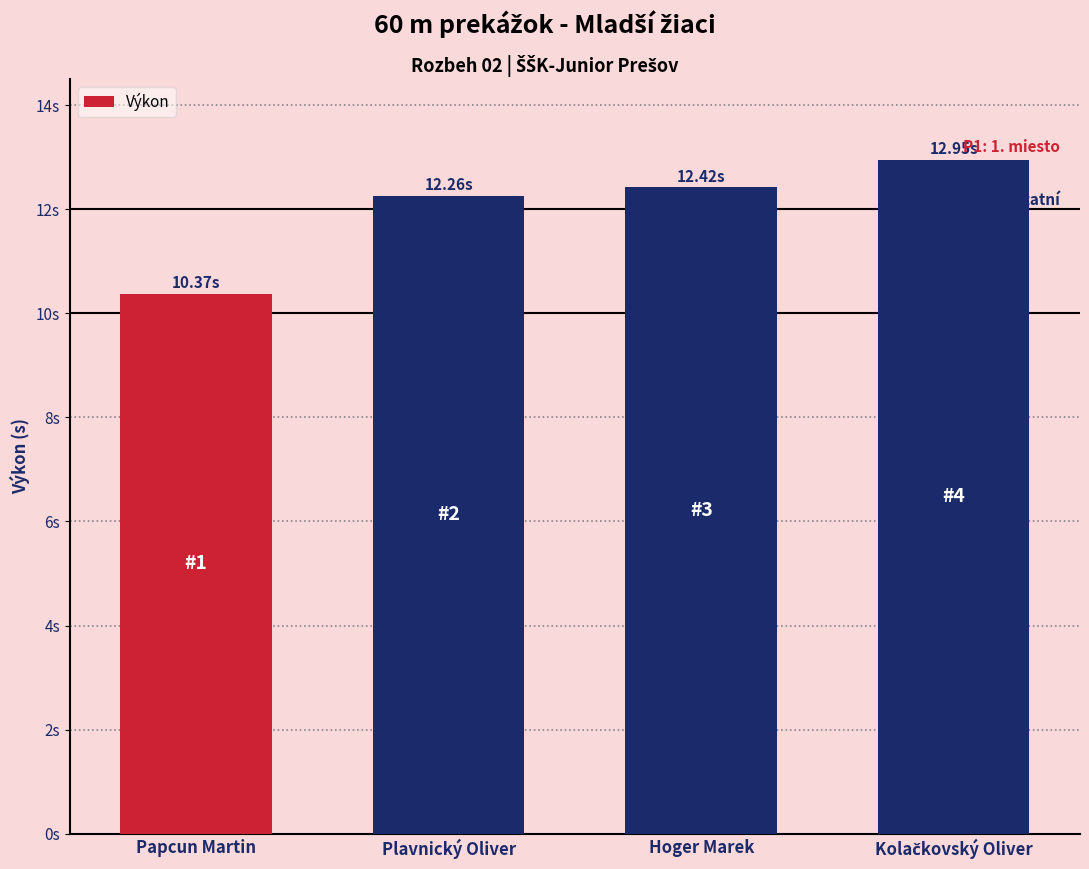

Reading right to left, what are all the values shown in this chart?

12.9	12.4	12.3	10.4